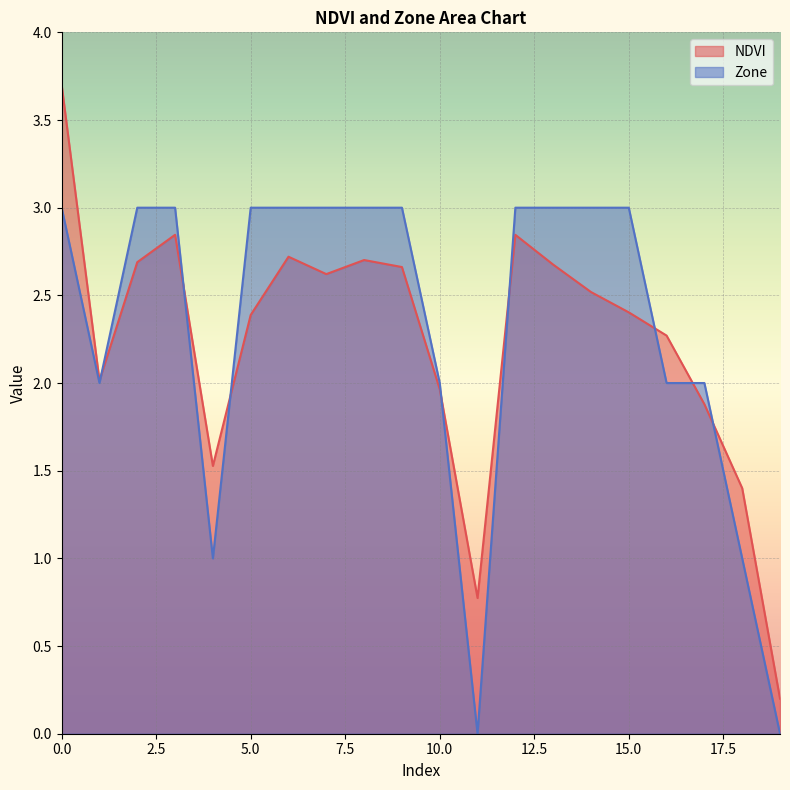

How many values in the NDVI series exceed 2?

14